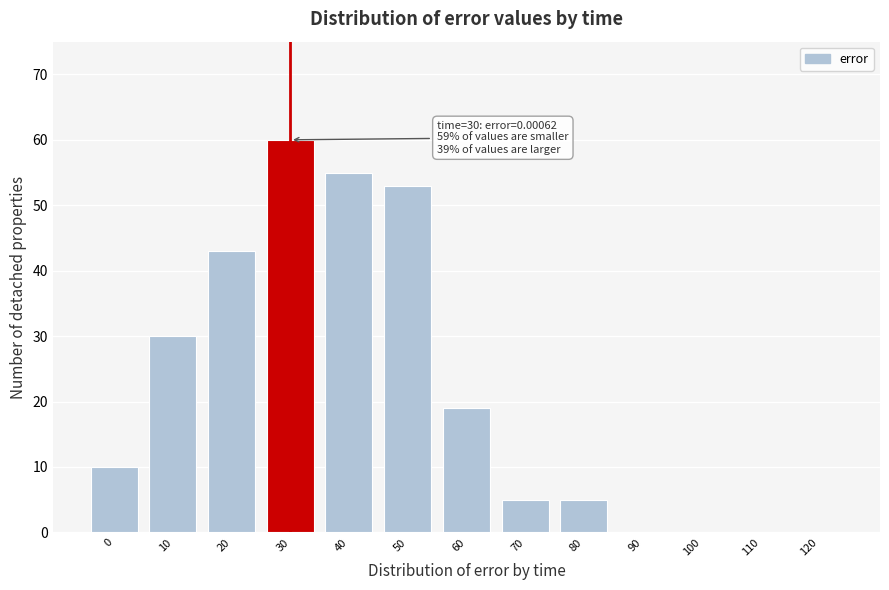

Reading left to right, extract all data points from this chart.

0=10	10=30	20=43	30=60	40=55	50=53	60=19	70=5	80=5	90=0	100=0	110=0	120=0